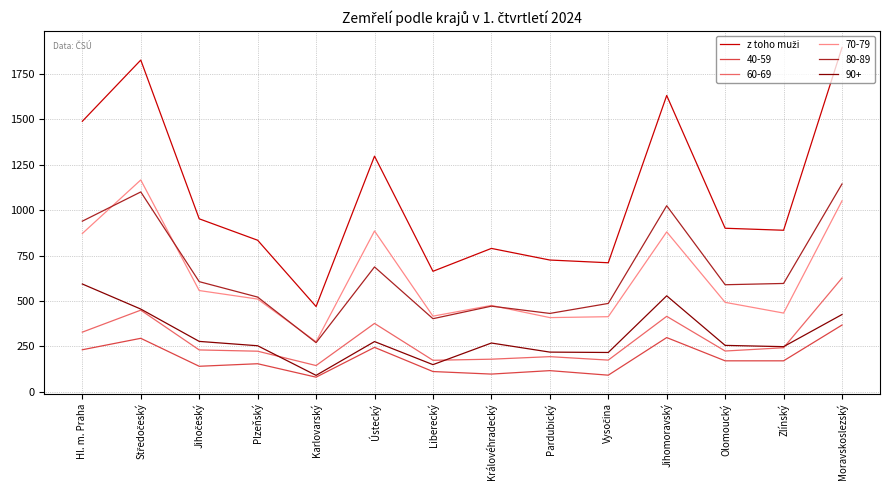

Is the value of 90+ at Královéhradecký greater than the value of 70-79 at Hl. m. Praha?

No